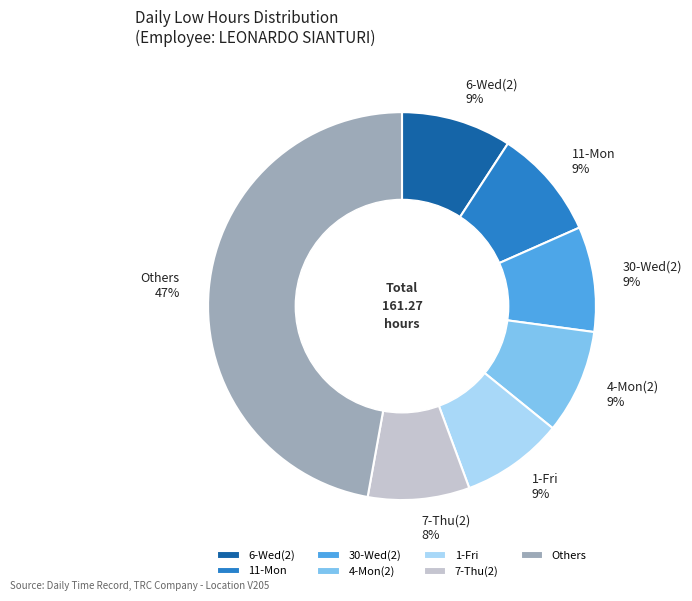

Is there any slice that represents more than half of the pie?

No